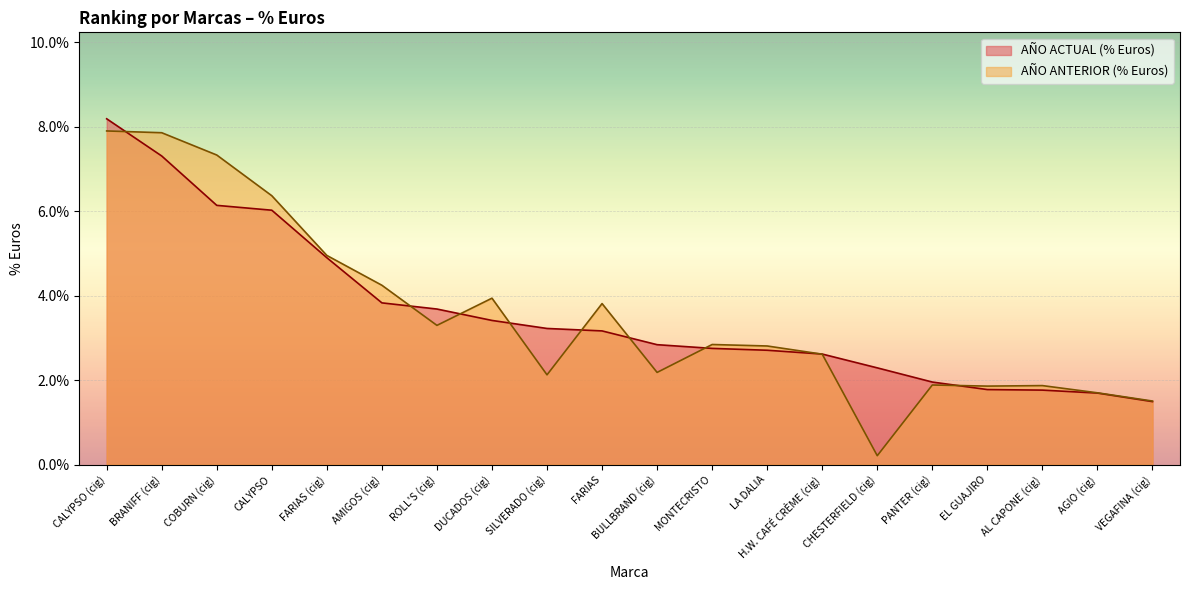

Is the value of AÑO ACTUAL (% Euros) at BRANIFF (cig) greater than the value of AÑO ANTERIOR (% Euros) at PANTER (cig)?

Yes